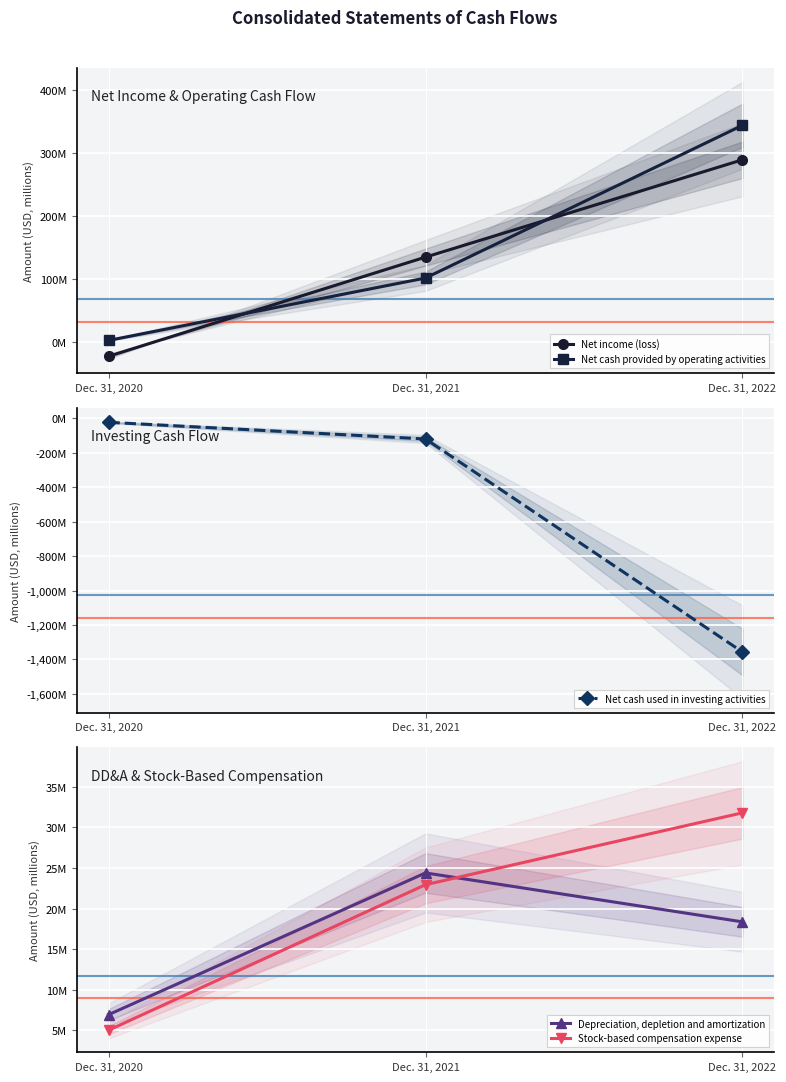

What is the difference between the highest and lowest values at Dec. 31, 2021?

254.4